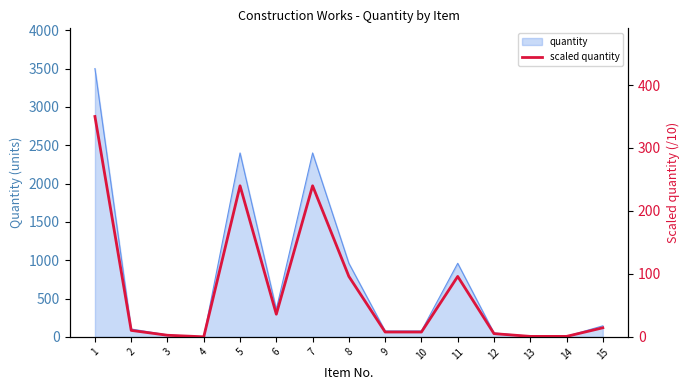

What is the sum of all values?

1107.2